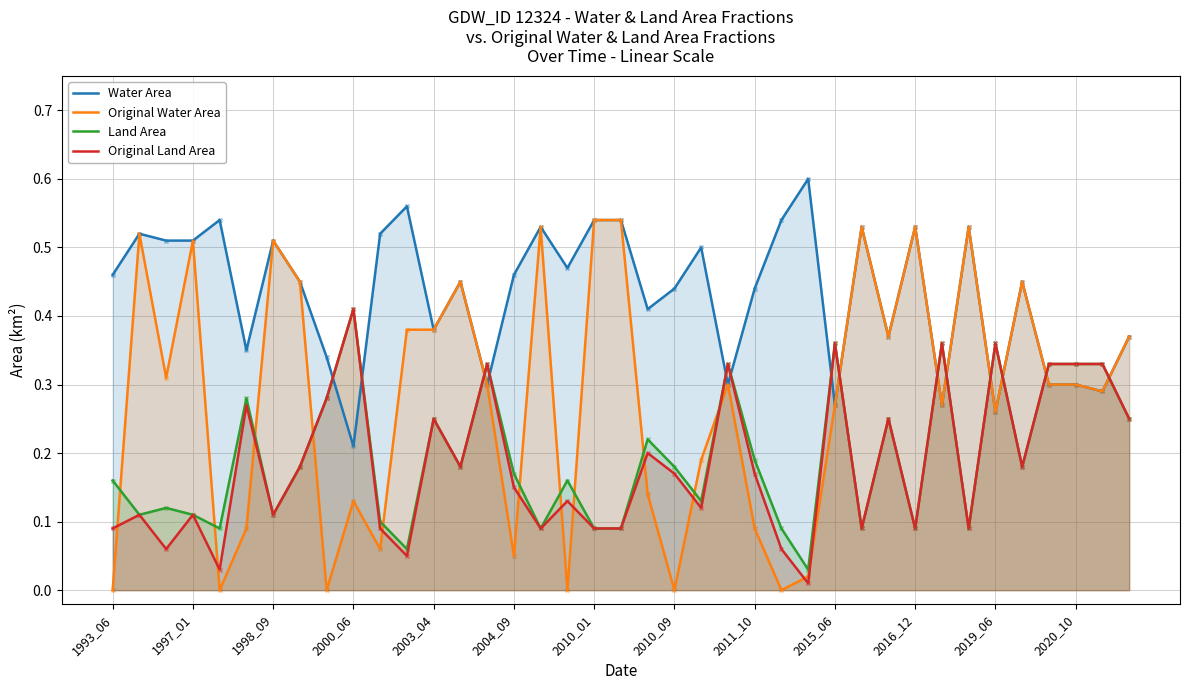

Which series has the largest total across all categories?

Water Area